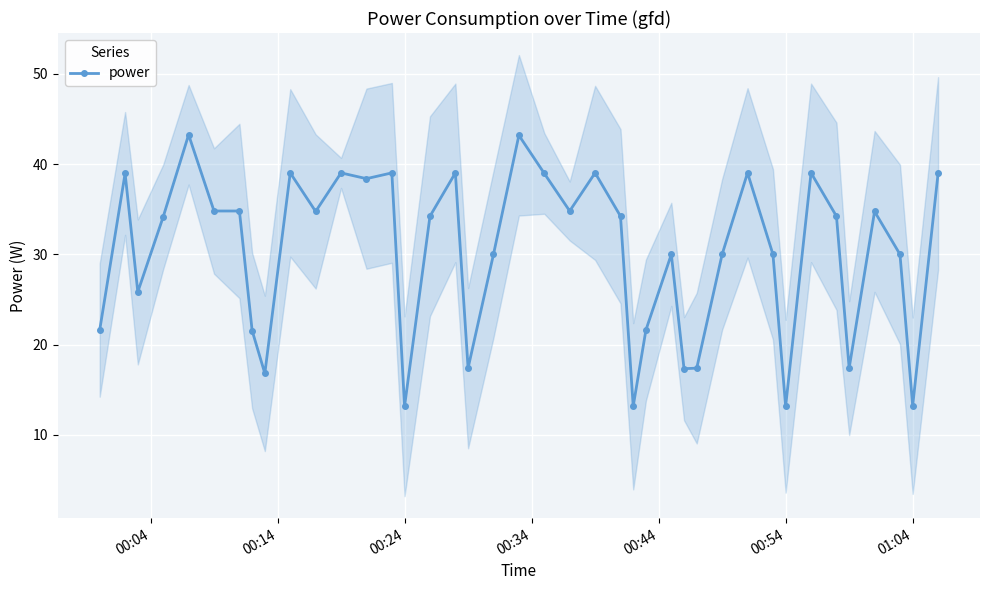

What is the average value?

30.1